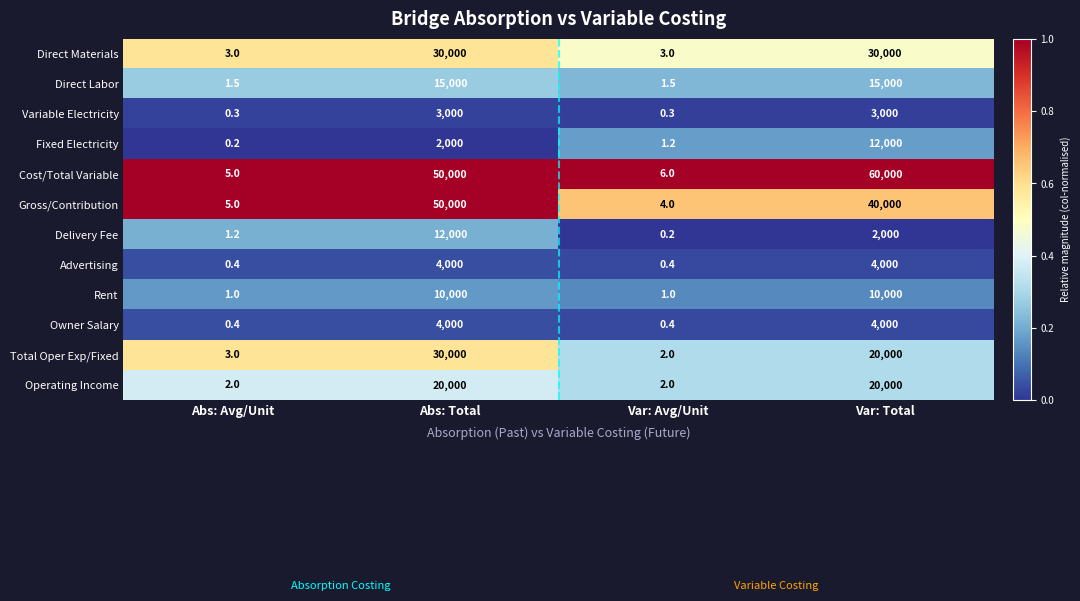

Is it true that Gross/Contribution equals 50000.0 at Abs: Total?

True